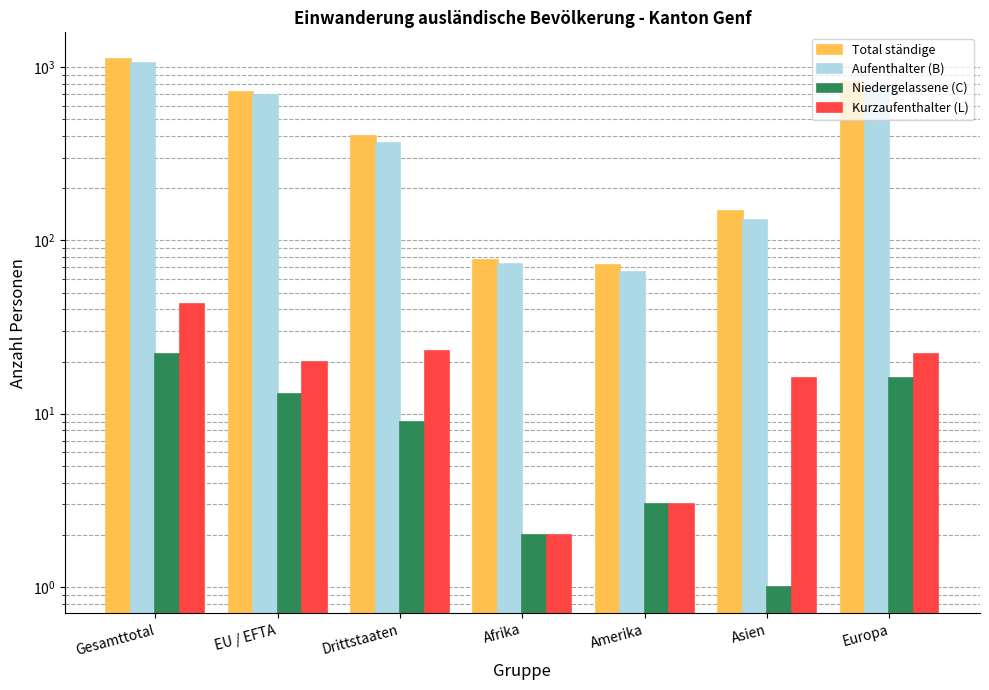

Where does the Kurzaufenthalter (L) series first go above 20?

Gesamttotal